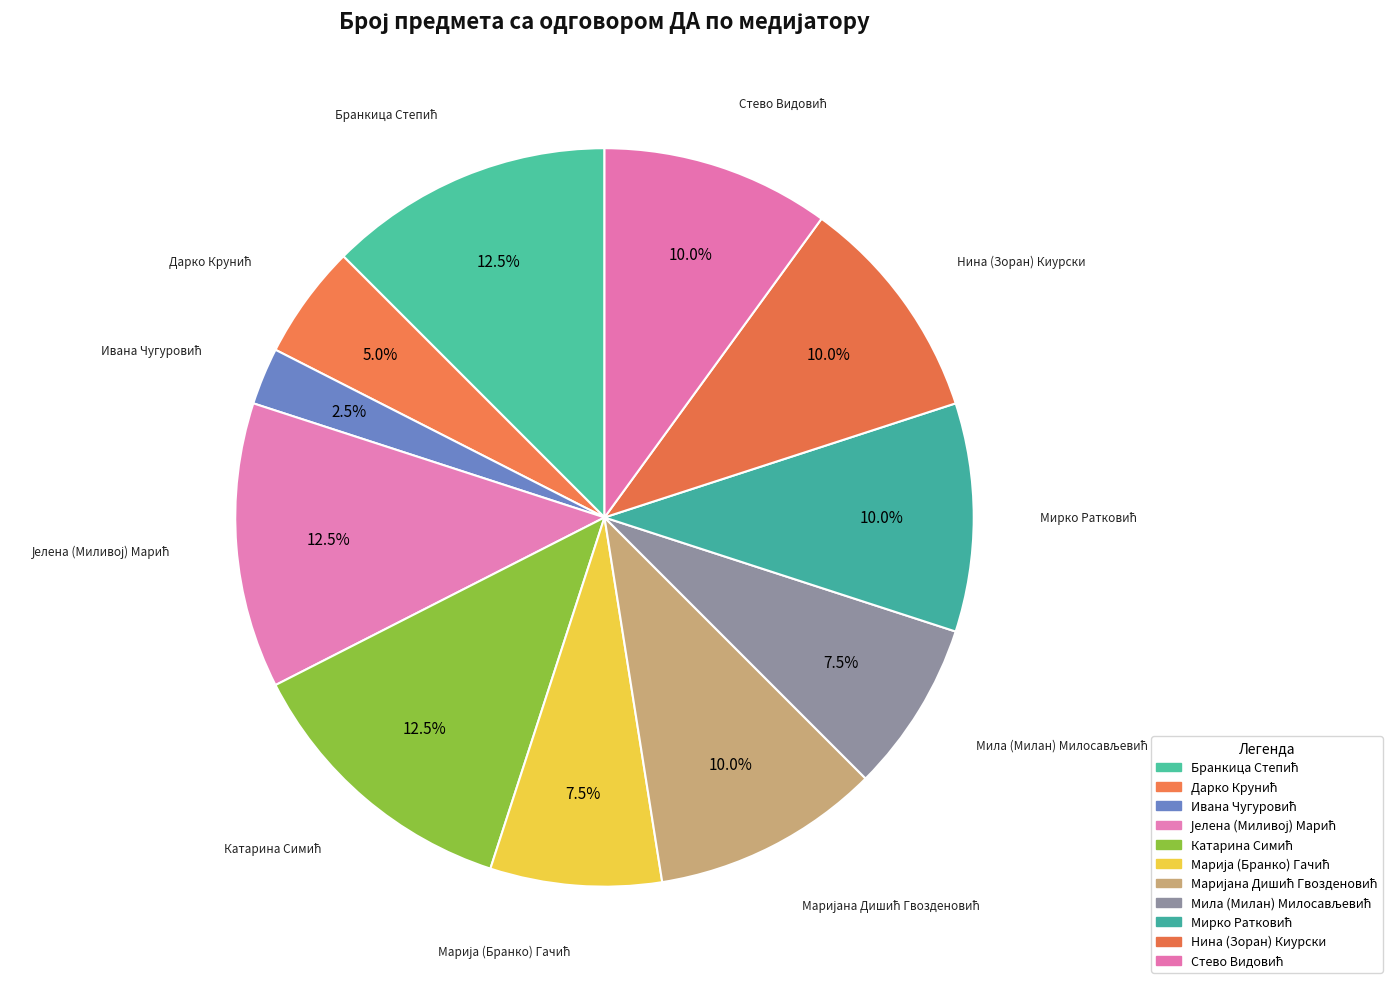

How many segments does this pie chart have?

11